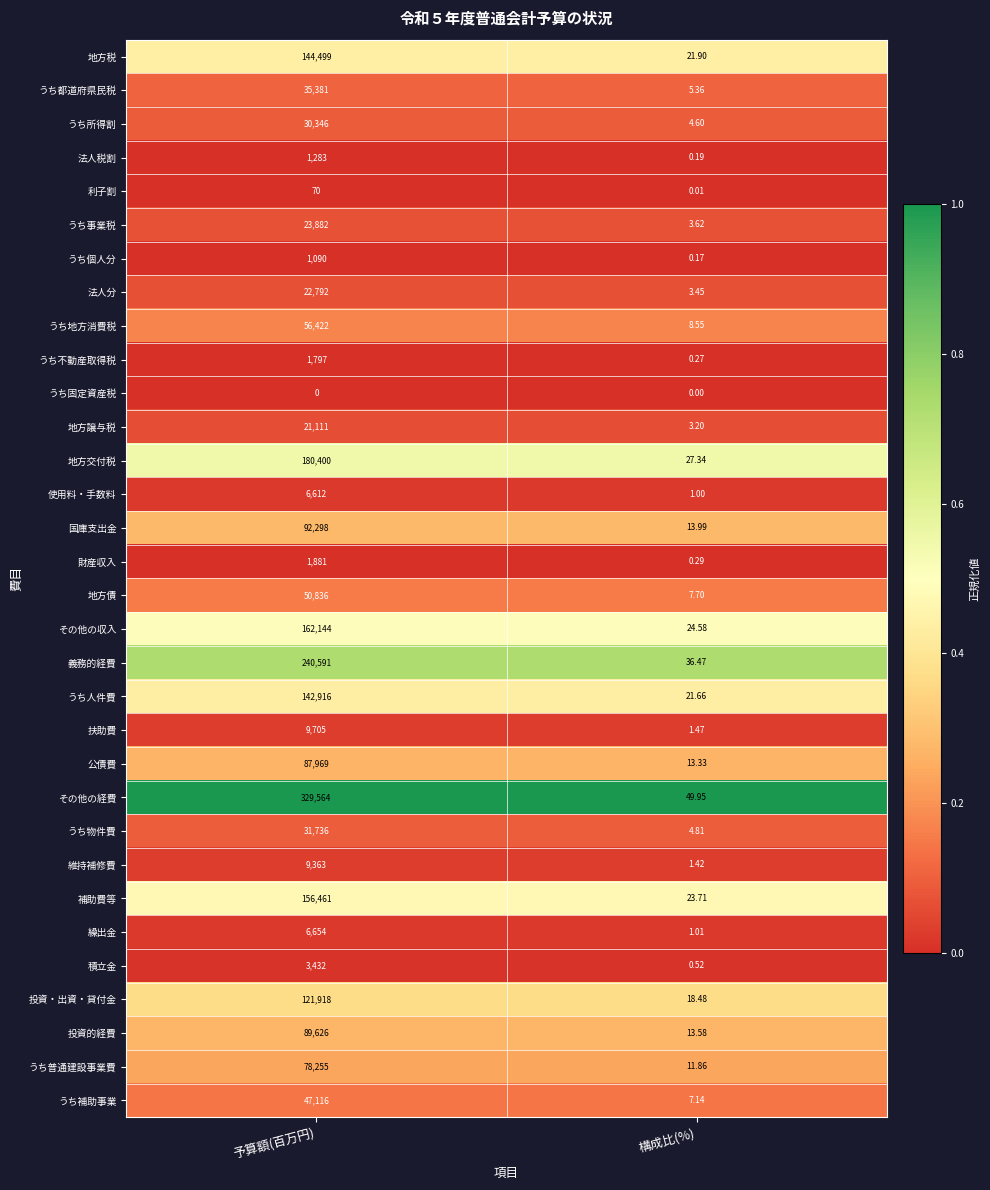

Which category has the highest value across all series?

予算額(百万円)